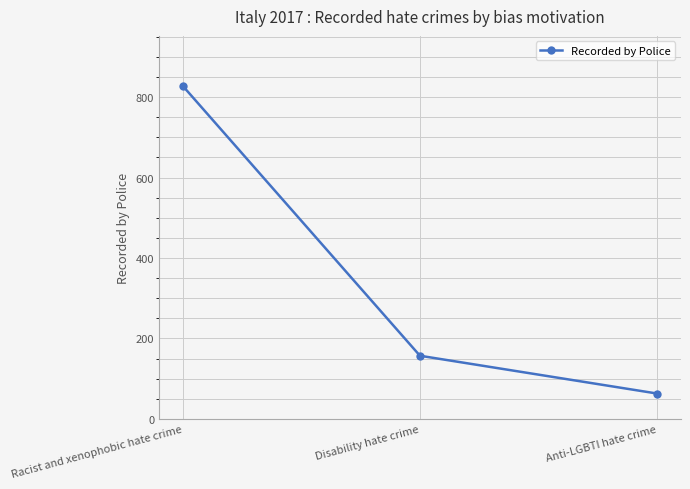

What is the ratio of the value at Anti-LGBTI hate crime to the value at Disability hate crime?

0.4